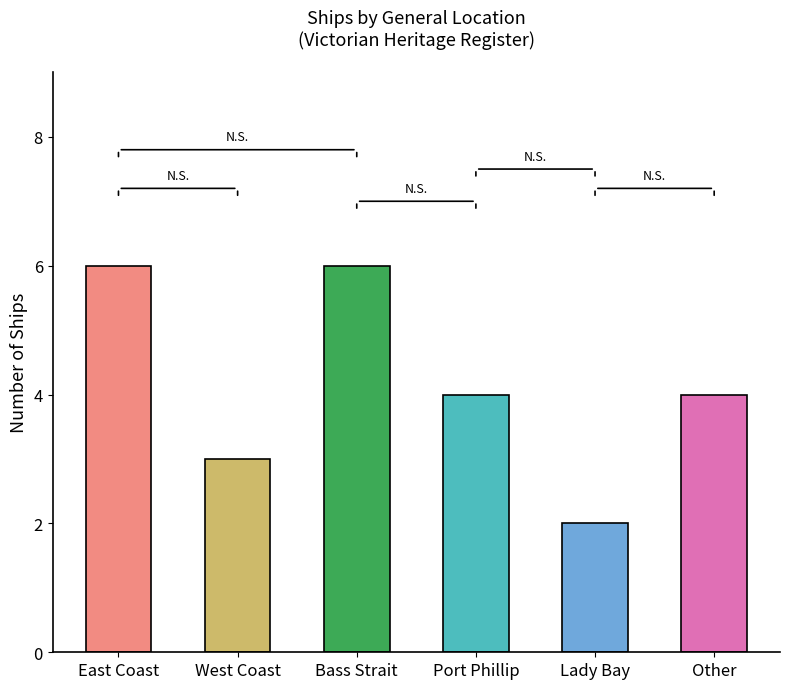

Is it true that the value at West Coast is 3?

True